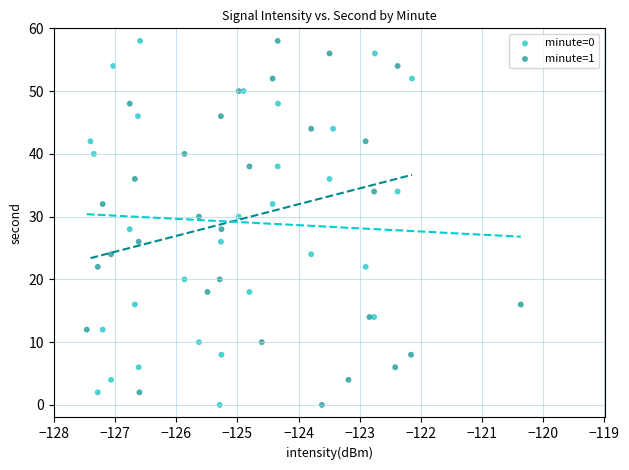

What are all the series names shown in the legend?

minute=0, minute=1